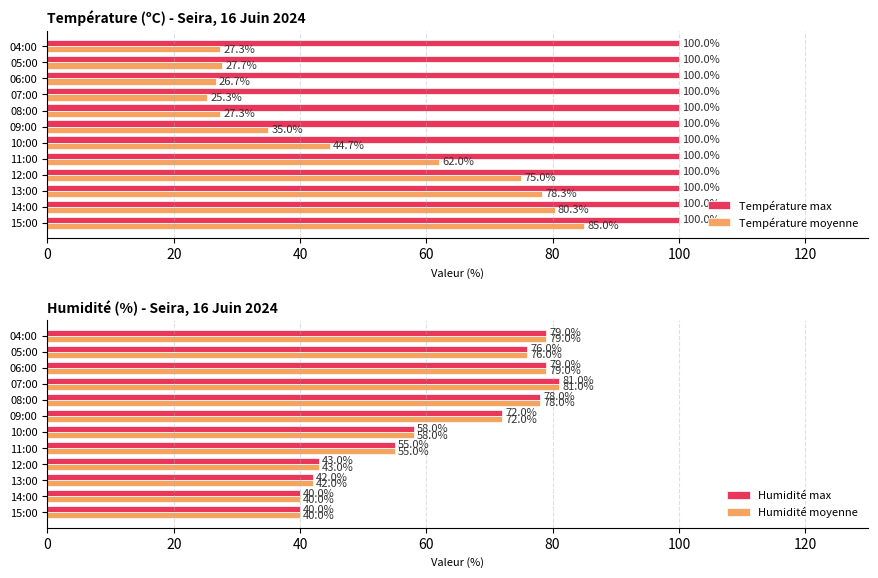

What is the average value of the Température moyenne series?

49.6